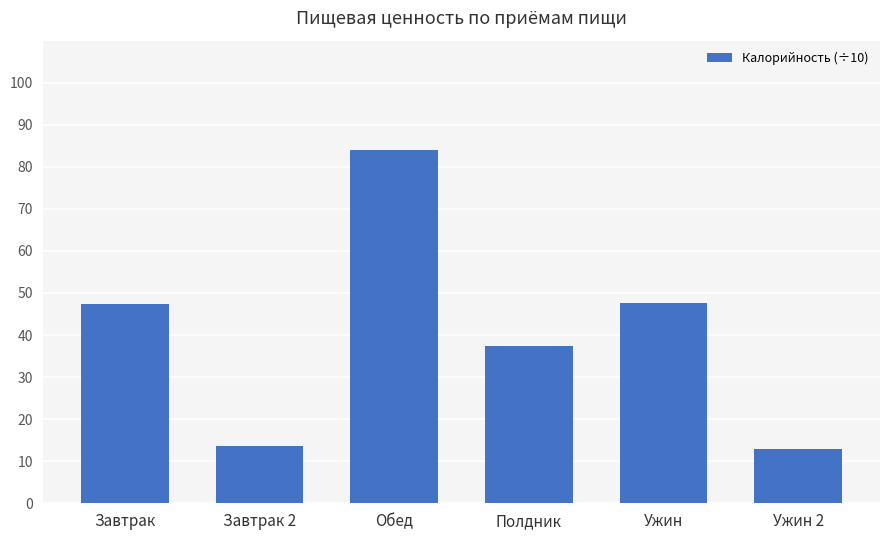

What is the ratio of the value at Завтрак 2 to the value at Завтрак?

0.3